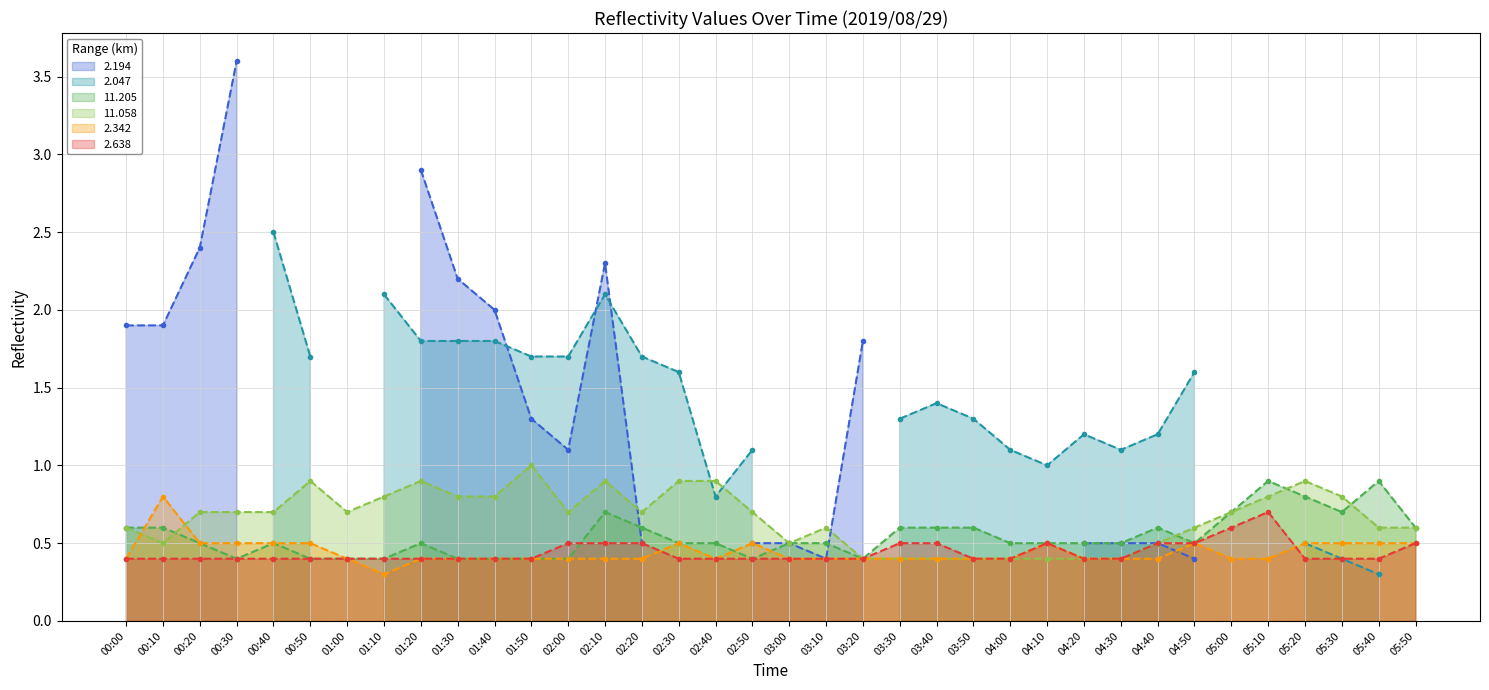

What position from the right is 01:50?

25